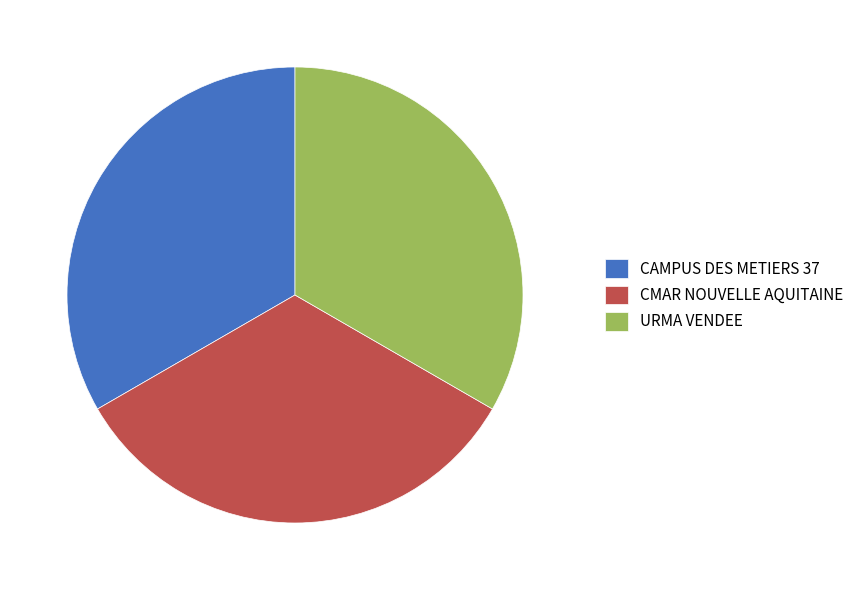

How many segments does this pie chart have?

3